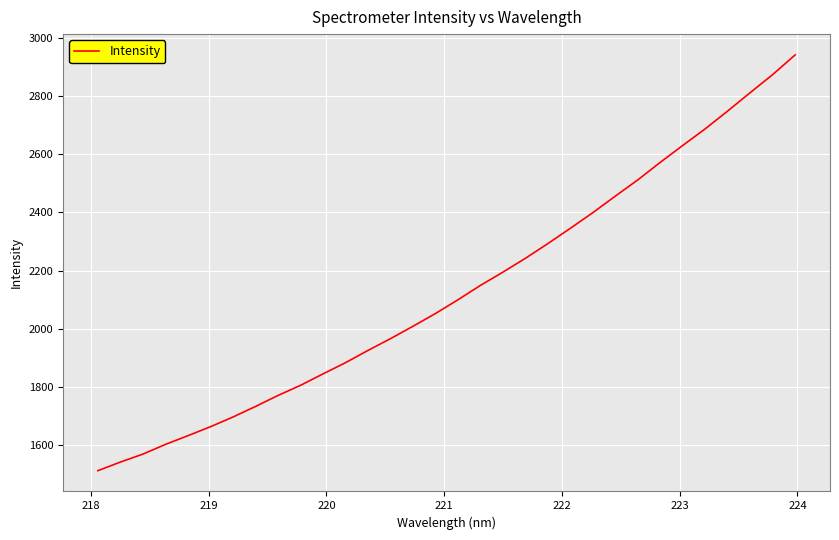

How many values are below 2100?

16